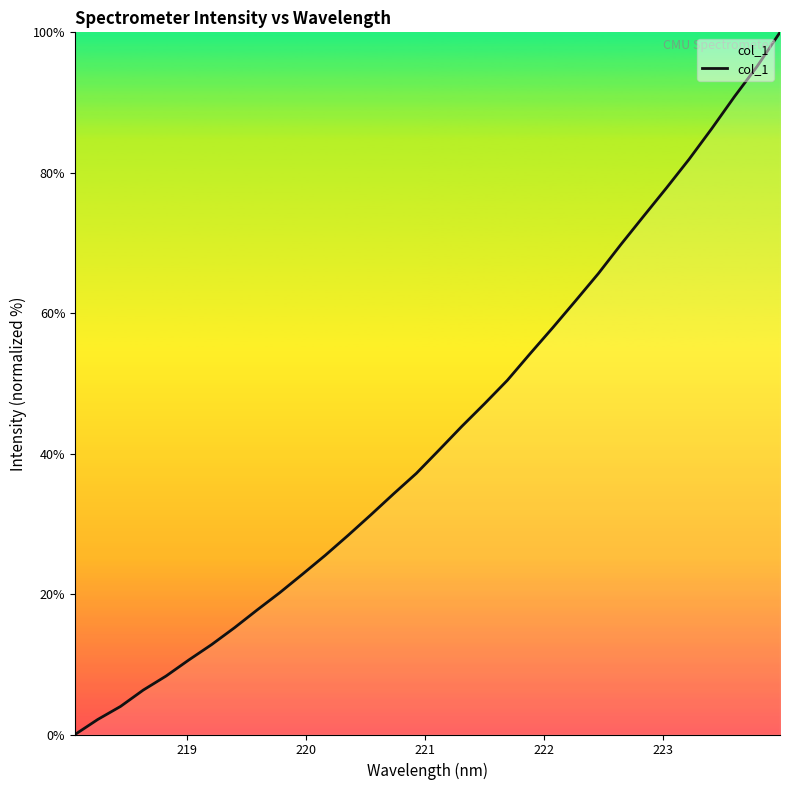

What is the difference between the maximum and minimum values?

100.0